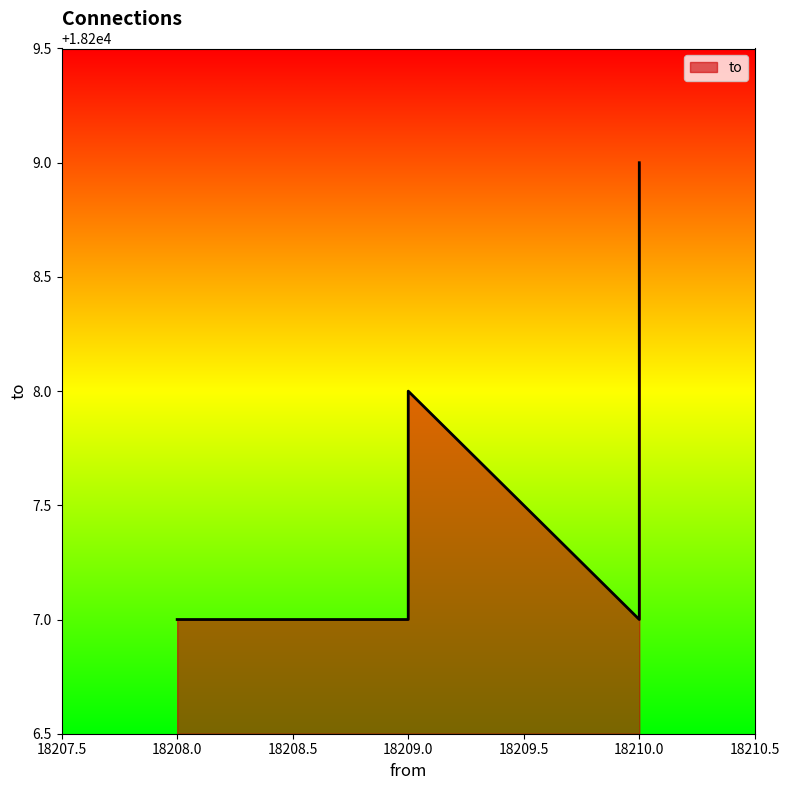

True or false: there are more than 0 points higher than both neighbors.

True